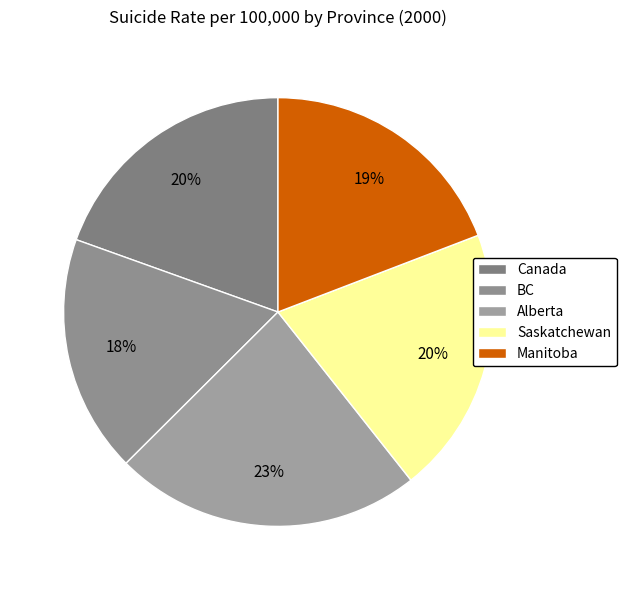

Which slice is the largest?

Alberta